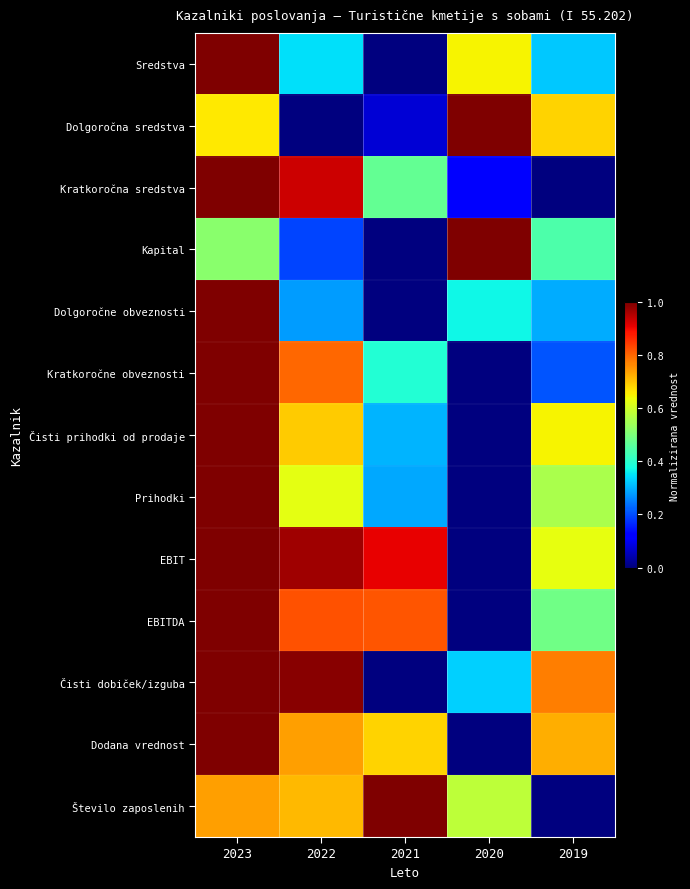

Between 2022 and 2021, which series saw the biggest shift?

Čisti dobiček/izguba